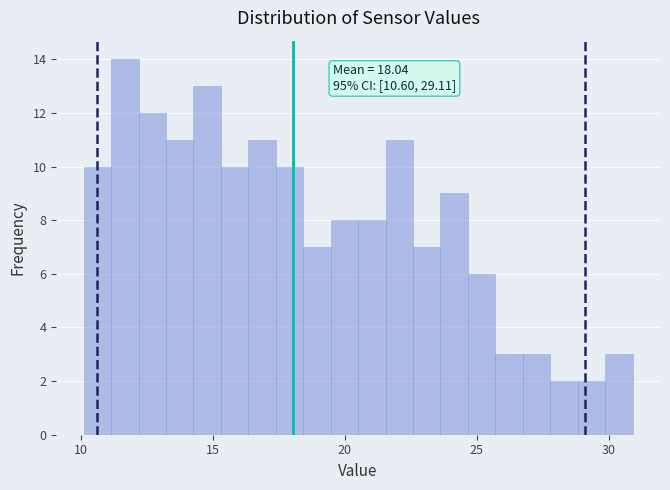

Around what value on the x-axis is the tallest bar? Give the approximate position of its centre, as read against the axis.

11.5